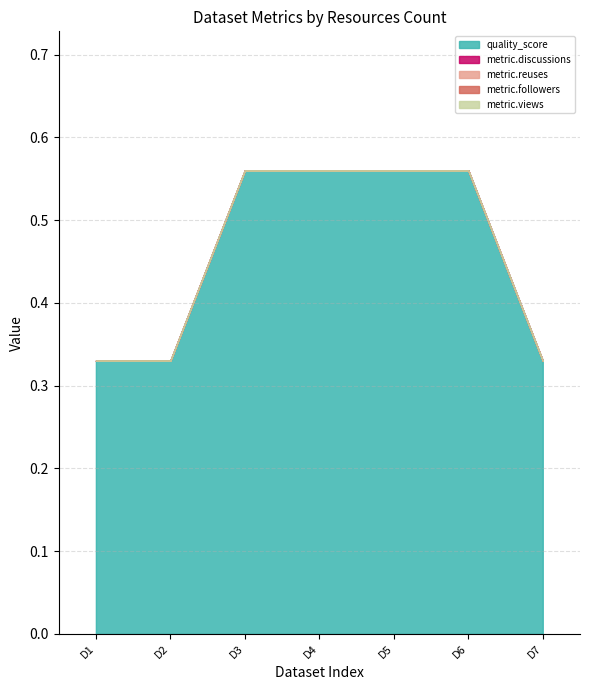

Reading left to right, what are all the values shown in this chart?

quality_score: Classificacao Etaria Videograma=0.3	Classificacao Etaria Teatro=0.3	Classificacao Etaria Cinema=0.6	Espetaculos=0.6	RPACs=0.6	Recintos=0.6	Promotores=0.3
metric.discussions: Classificacao Etaria Videograma=0.0	Classificacao Etaria Teatro=0.0	Classificacao Etaria Cinema=0.0	Espetaculos=0.0	RPACs=0.0	Recintos=0.0	Promotores=0.0
metric.reuses: Classificacao Etaria Videograma=0.0	Classificacao Etaria Teatro=0.0	Classificacao Etaria Cinema=0.0	Espetaculos=0.0	RPACs=0.0	Recintos=0.0	Promotores=0.0
metric.followers: Classificacao Etaria Videograma=0.0	Classificacao Etaria Teatro=0.0	Classificacao Etaria Cinema=0.0	Espetaculos=0.0	RPACs=0.0	Recintos=0.0	Promotores=0.0
metric.views: Classificacao Etaria Videograma=0.0	Classificacao Etaria Teatro=0.0	Classificacao Etaria Cinema=0.0	Espetaculos=0.0	RPACs=0.0	Recintos=0.0	Promotores=0.0